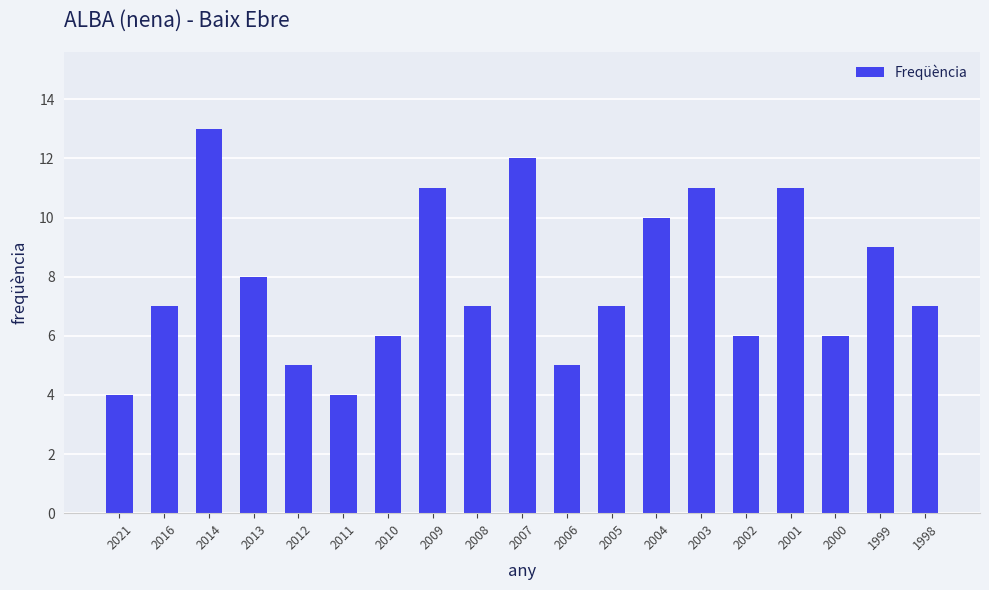

Between 2021 and 2007, which is larger?

2007